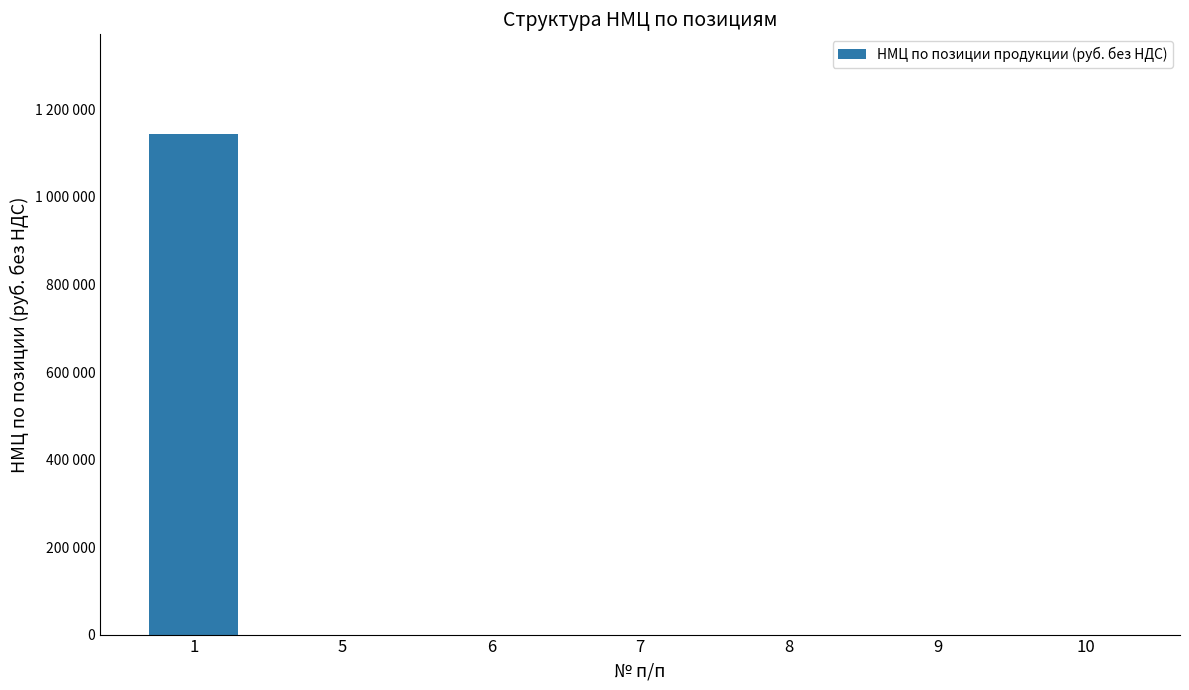

List the labels in order of value, smallest first.

5, 6, 7, 8, 9, 10, 1